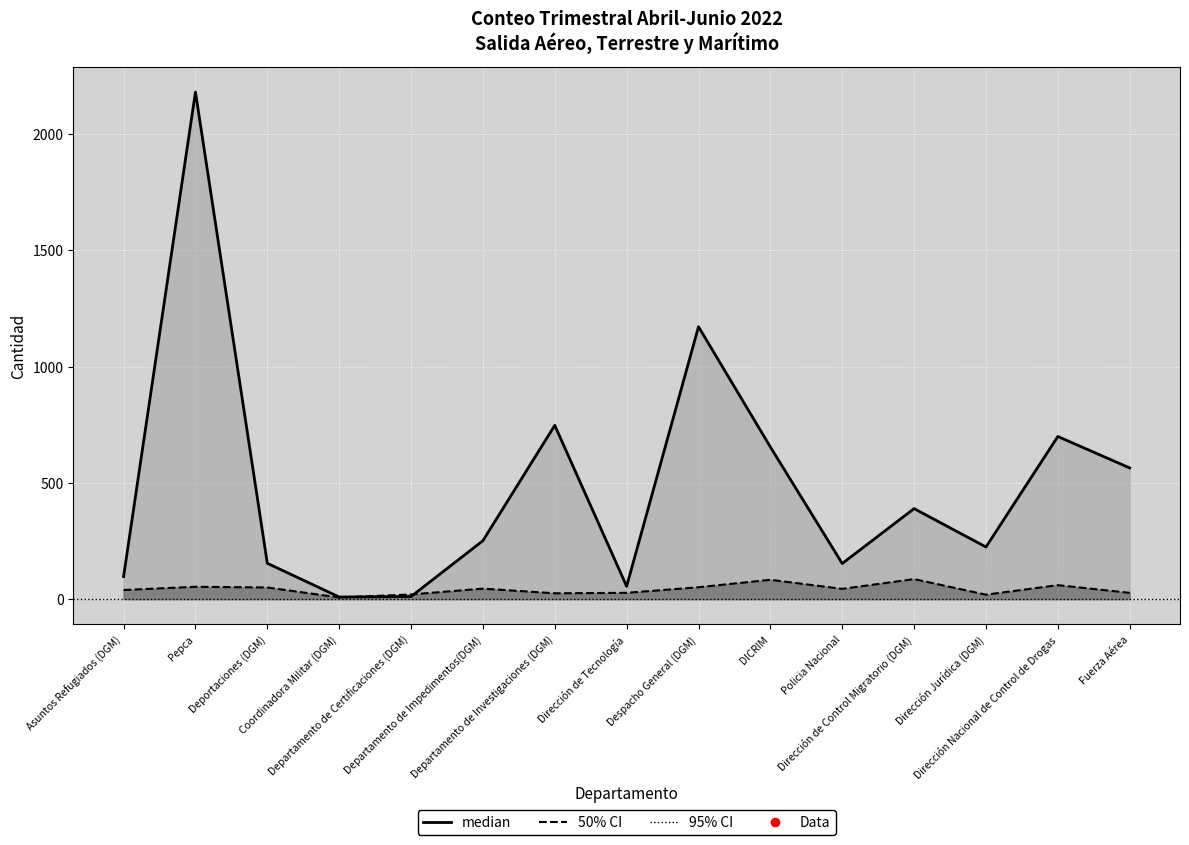

At which category does Personas reach its first local peak?

Pepca